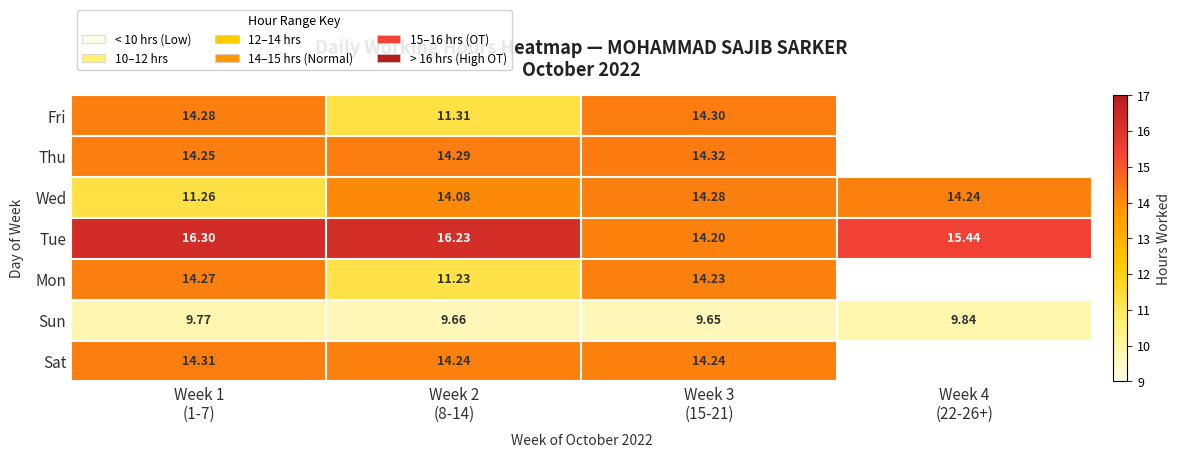

Is it true that Sun equals 9.7 at Week 2 (8-14)?

True